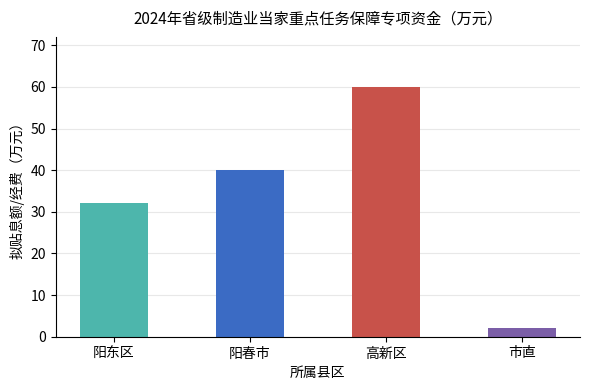

Reading right to left, transcribe all the data shown in this chart.

2	60	40	32